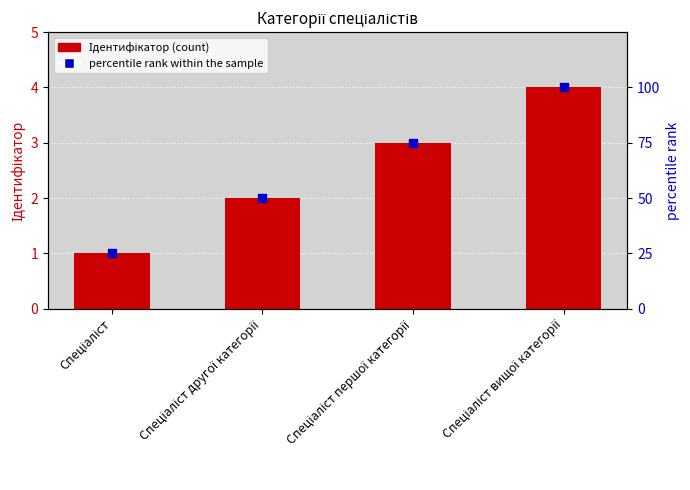

At how many categories does at least one series exceed 28?

3